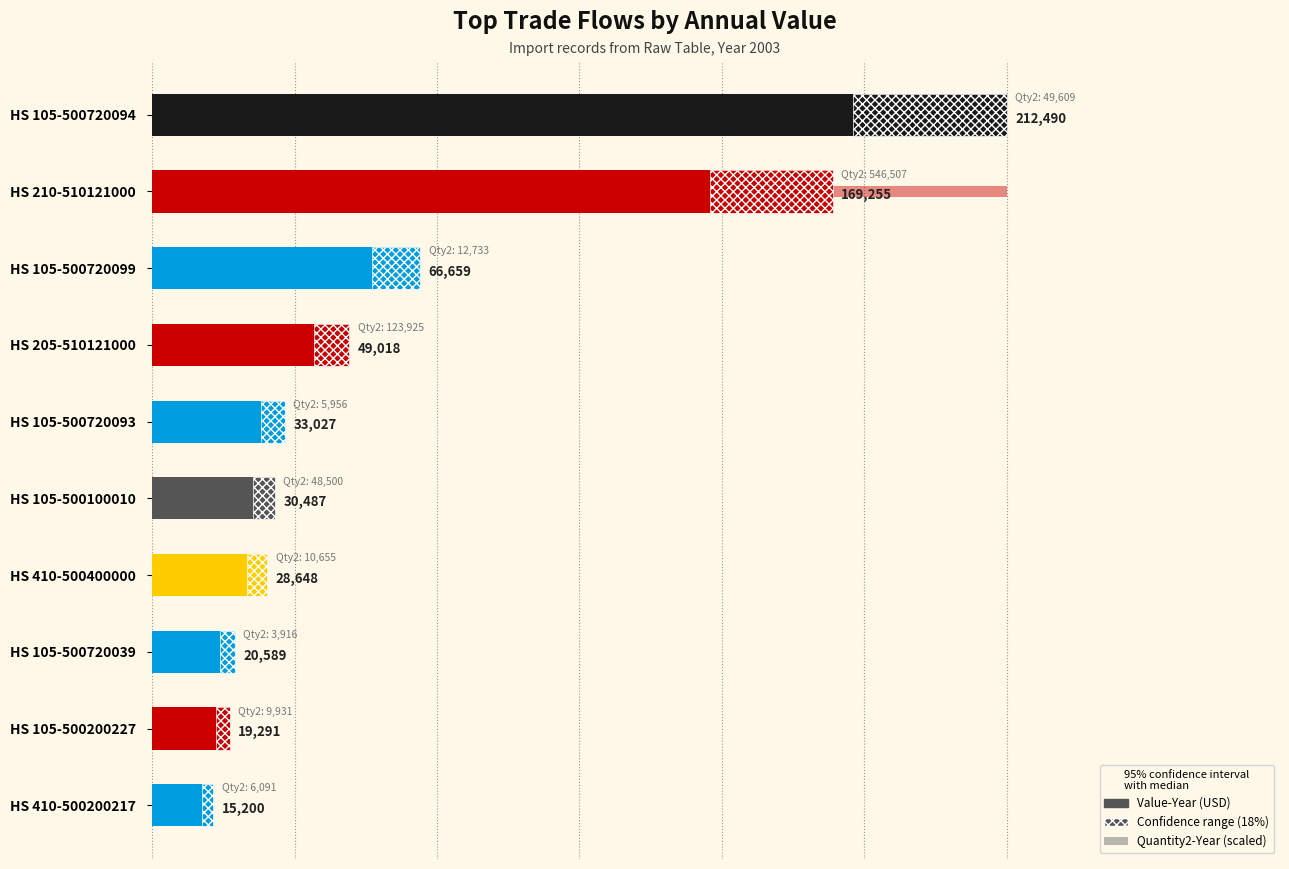

What is the value of the Quantity2-Year (scaled) bar at the 7th from the left?

4142.8